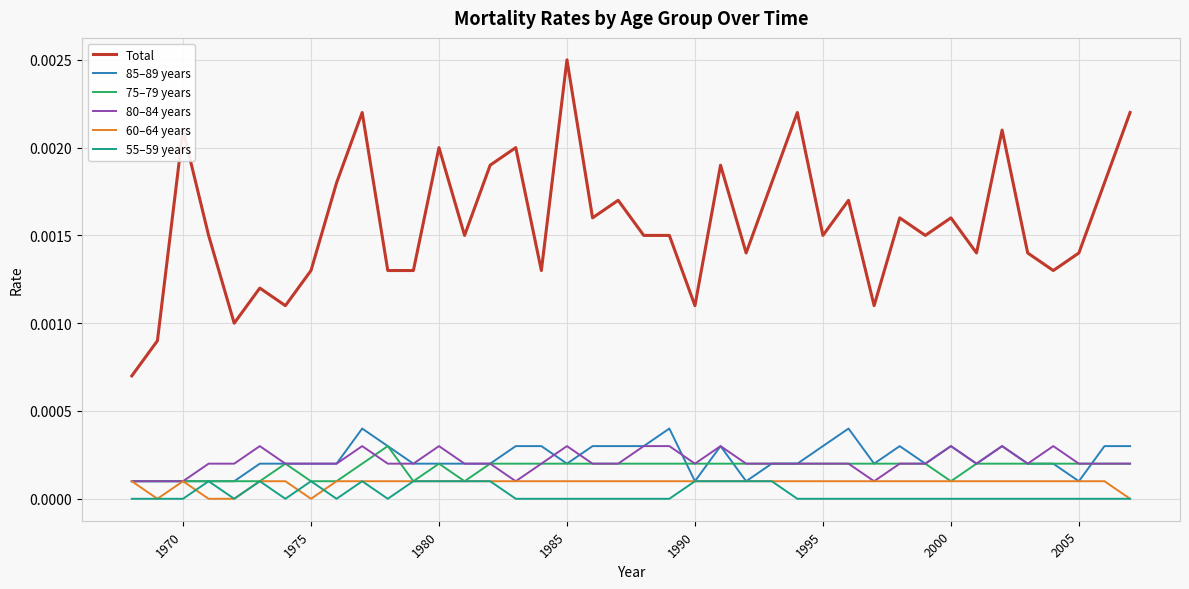

True or false: Total and 60–64 years intersect in this chart.

False